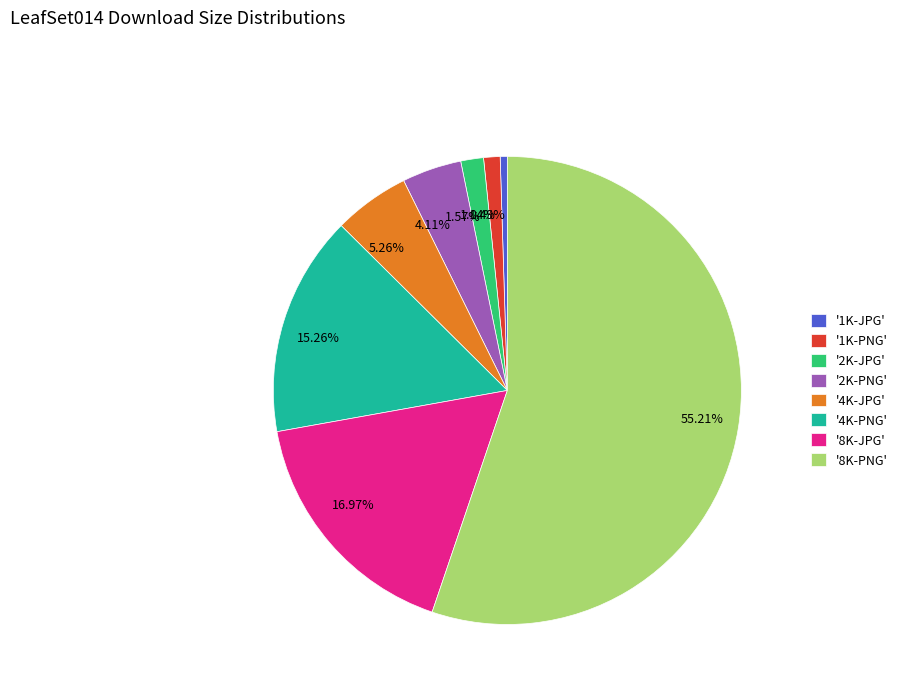

Is there a majority slice in this chart?

Yes